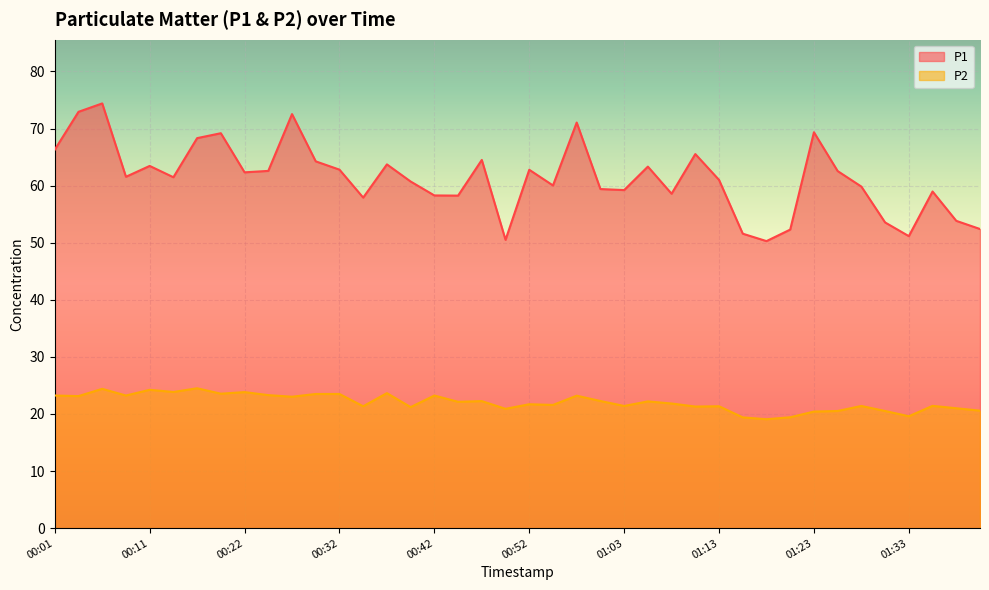

Rank the categories by P1 value from lowest to highest.

01:18, 00:49, 01:33, 01:15, 01:20, 01:41, 01:31, 01:38, 00:35, 00:44, 00:42, 01:08, 01:36, 01:03, 01:00, 01:28, 00:55, 00:39, 01:13, 00:15, 00:09, 00:22, 01:26, 00:25, 00:52, 00:32, 01:05, 00:11, 00:37, 00:30, 00:47, 01:10, 00:01, 00:17, 00:20, 01:23, 00:58, 00:27, 00:04, 00:06